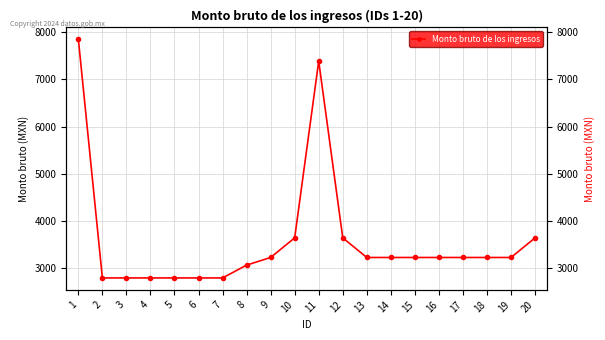

At which label is the value closest to 5323?

10